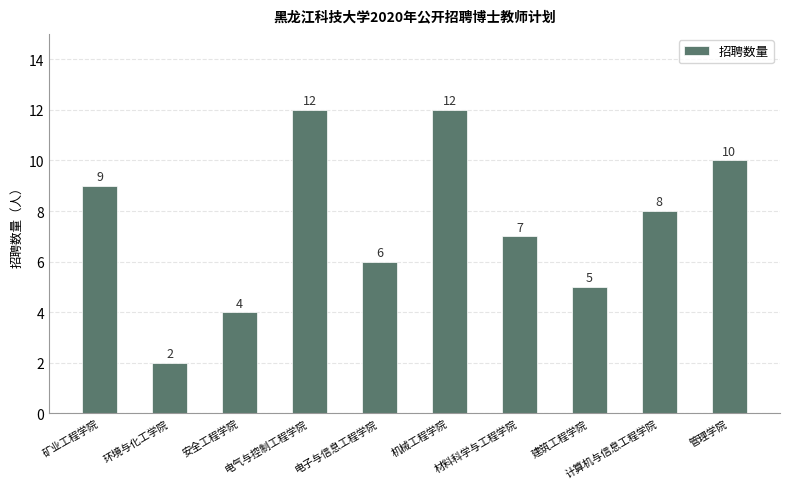

What is the difference between the maximum and minimum values?

10